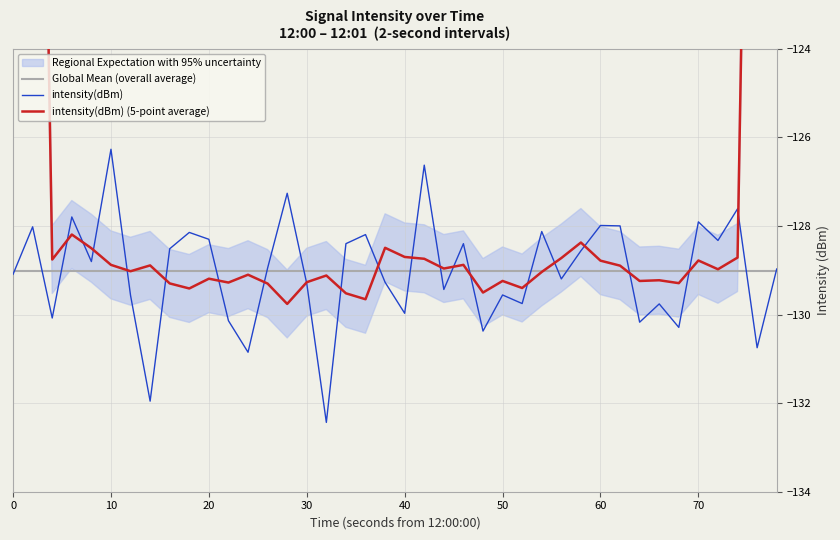

True or false: intensity(dBm) has a value of -128.3 at 20.

True